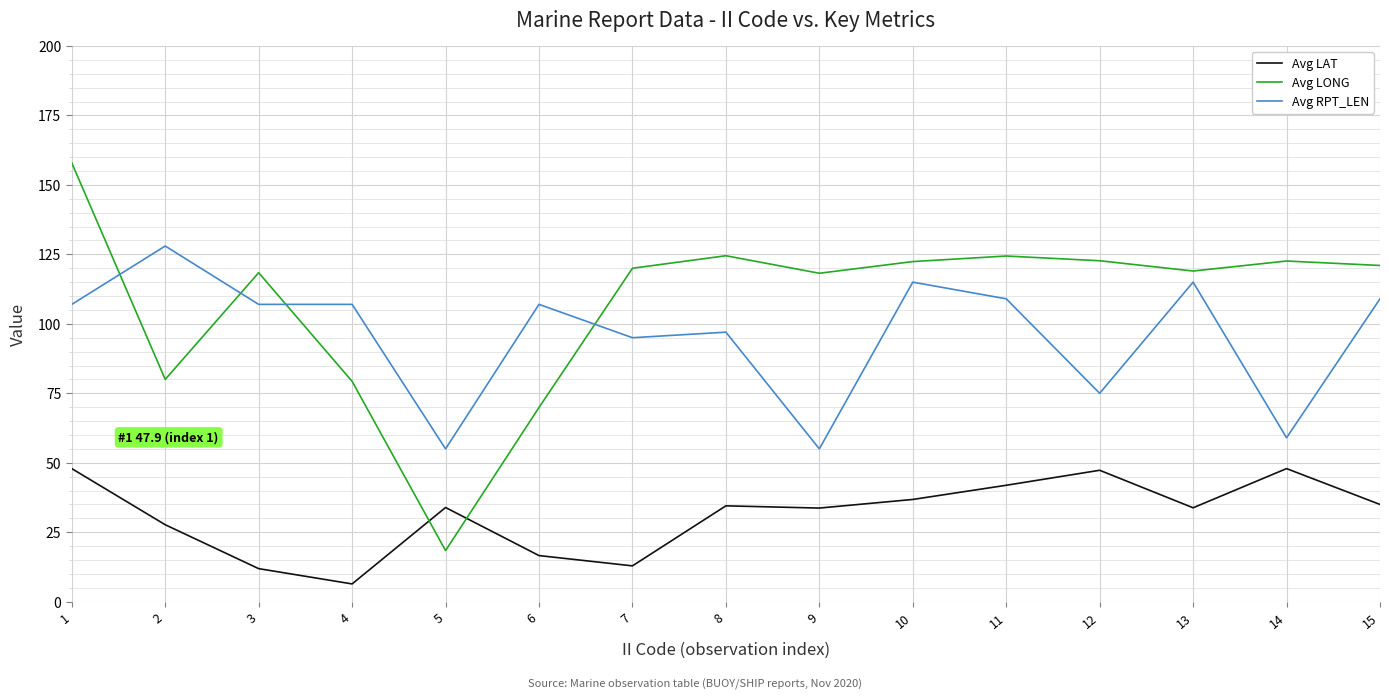

True or false: Avg LAT and Avg RPT_LEN cross at least once.

False